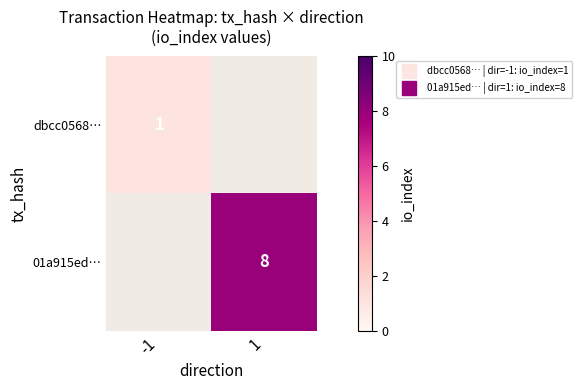

Is it true that 01a915ed… equals 3.3 at 1?

False